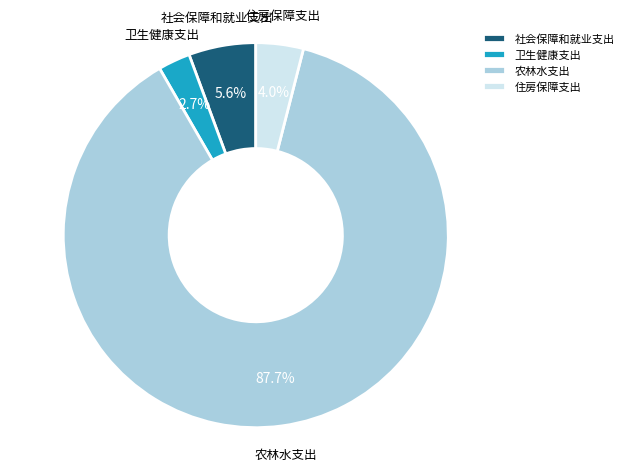

Approximately how many times larger is the value at 社会保障和就业支出 compared to 卫生健康支出?

2.1